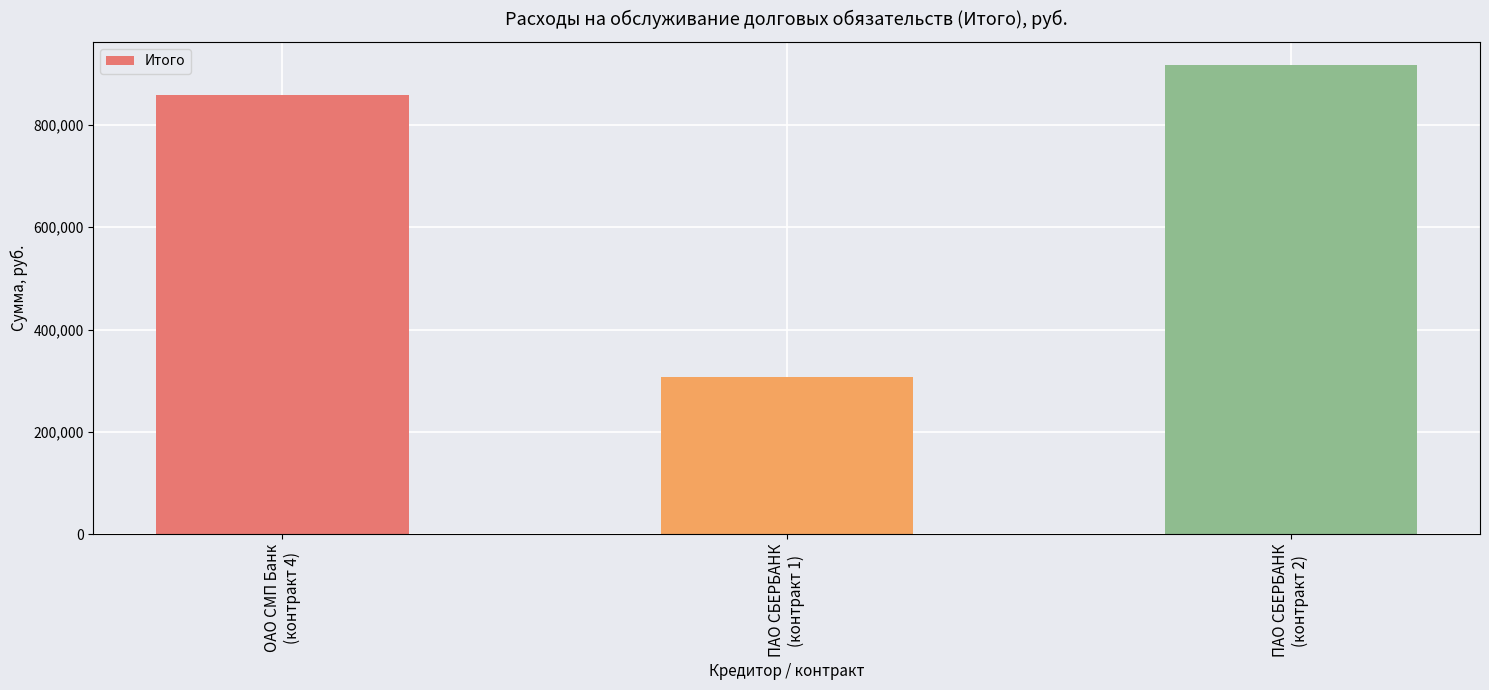

How many values are below 858662?

1